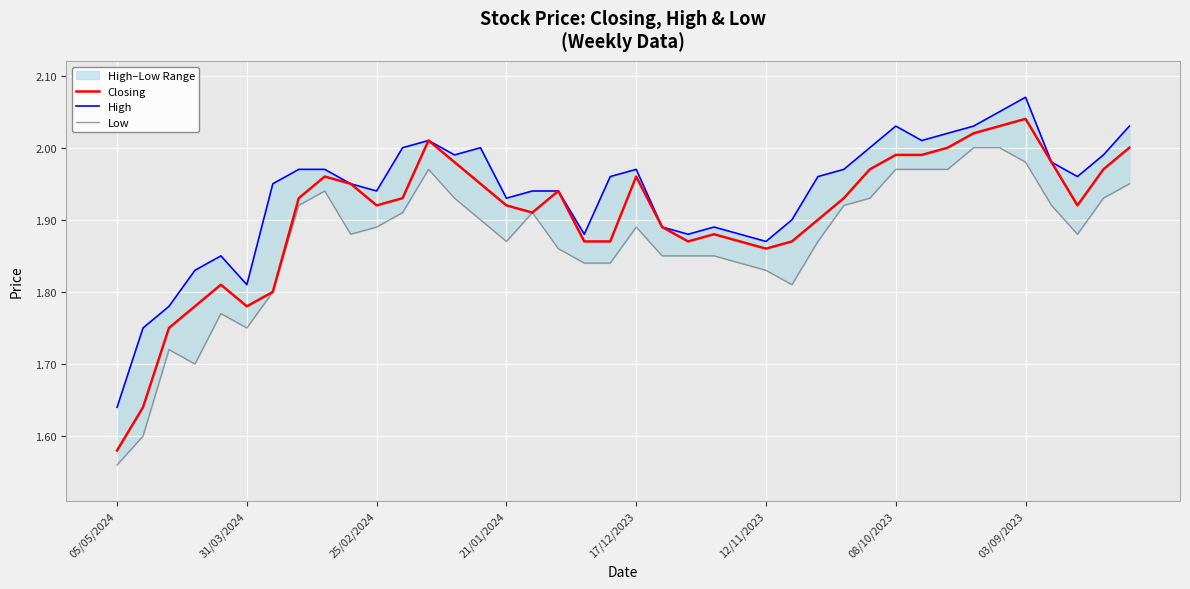

Reading left to right, transcribe all the data shown in this chart.

Closing: 1.6	1.6	1.8	1.8	1.8	1.8	1.8	1.9	2.0	1.9	1.9	1.9	2.0	2.0	1.9	1.9	1.9	1.9	1.9	1.9	2.0	1.9	1.9	1.9	1.9	1.9	1.9	1.9	1.9	2.0	2.0	2.0	2.0	2.0	2.0	2.0	2.0	1.9	2.0	2.0
High: 1.6	1.8	1.8	1.8	1.9	1.8	1.9	2.0	2.0	1.9	1.9	2.0	2.0	2.0	2.0	1.9	1.9	1.9	1.9	2.0	2.0	1.9	1.9	1.9	1.9	1.9	1.9	2.0	2.0	2.0	2.0	2.0	2.0	2.0	2.0	2.1	2.0	2.0	2.0	2.0
Low: 1.6	1.6	1.7	1.7	1.8	1.8	1.8	1.9	1.9	1.9	1.9	1.9	2.0	1.9	1.9	1.9	1.9	1.9	1.8	1.8	1.9	1.9	1.9	1.9	1.8	1.8	1.8	1.9	1.9	1.9	2.0	2.0	2.0	2.0	2.0	2.0	1.9	1.9	1.9	1.9